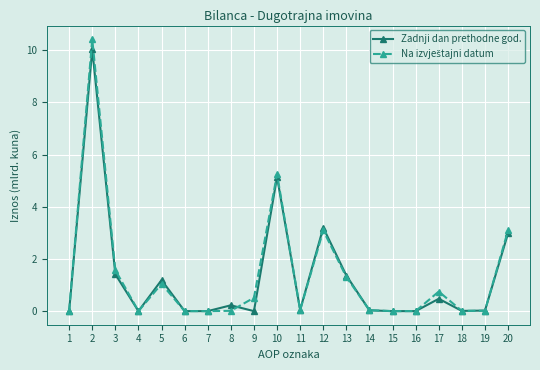

What is the approximate value of Zadnji dan prethodne god. at 2?

10.0